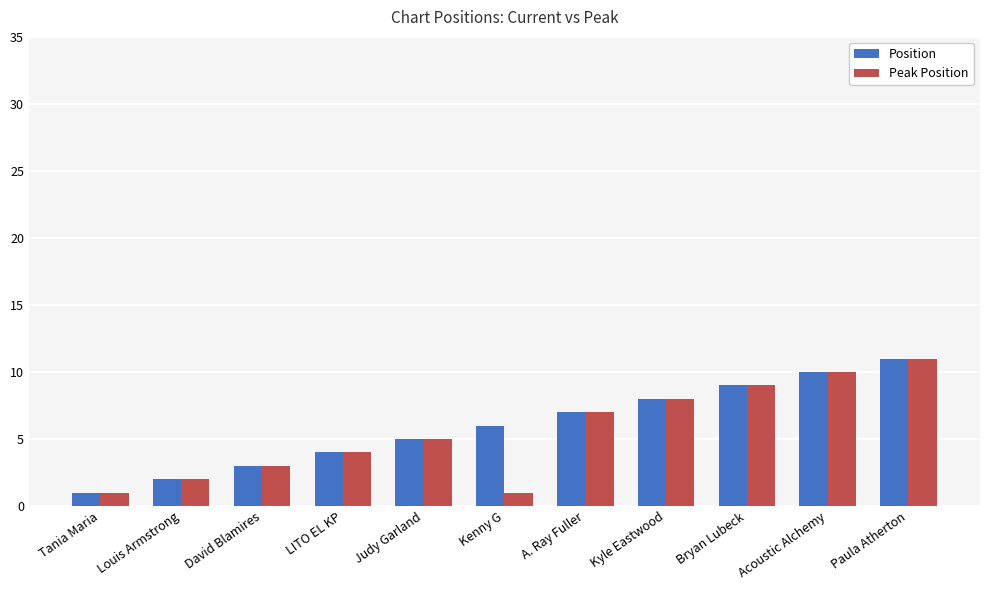

Reading right to left, transcribe all the data shown in this chart.

Position: 11	10	9	8	7	6	5	4	3	2	1
Peak Position: 11	10	9	8	7	1	5	4	3	2	1